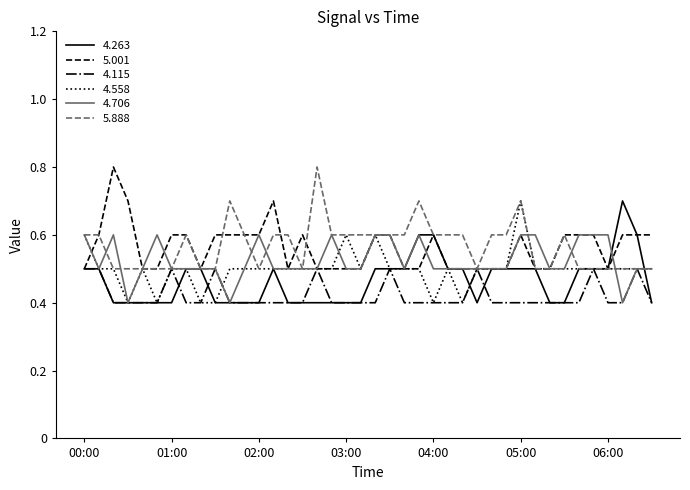

What is the lowest value of the 5.888 series?

0.5